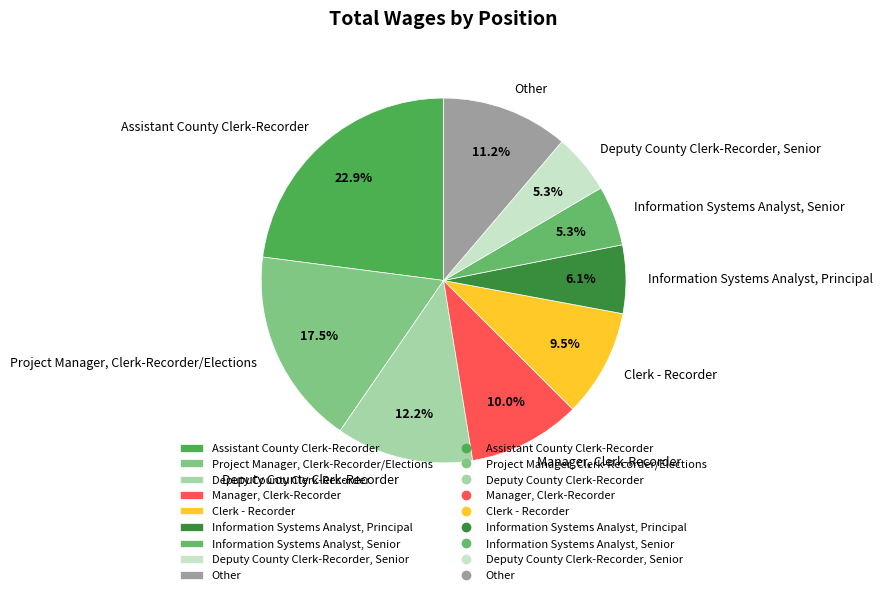

Count the number of slices in the pie.

9